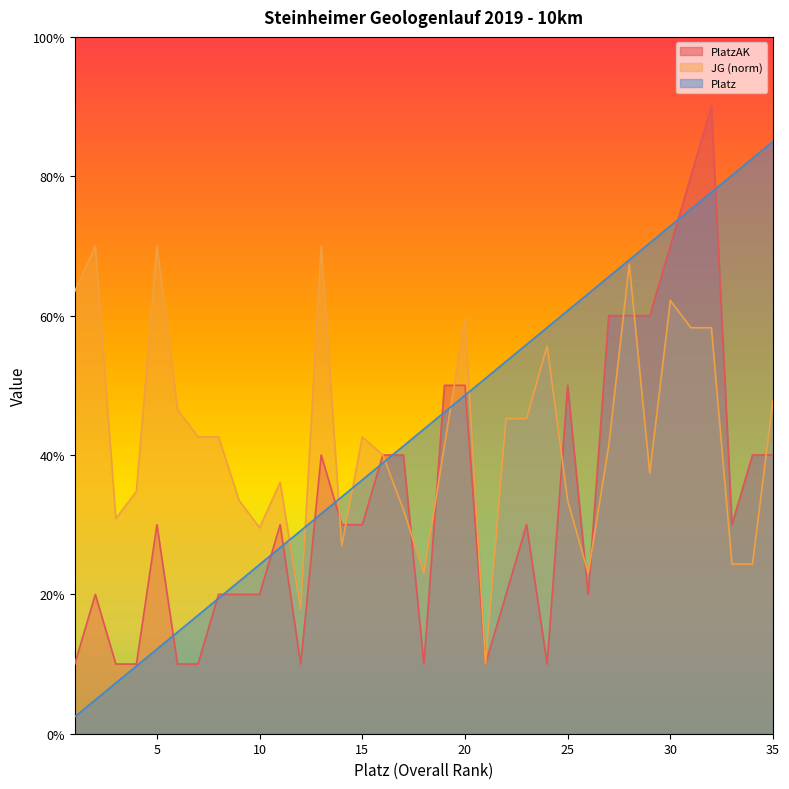

Rank the series at 13 from lowest to highest value.

Platz, PlatzAK, JG